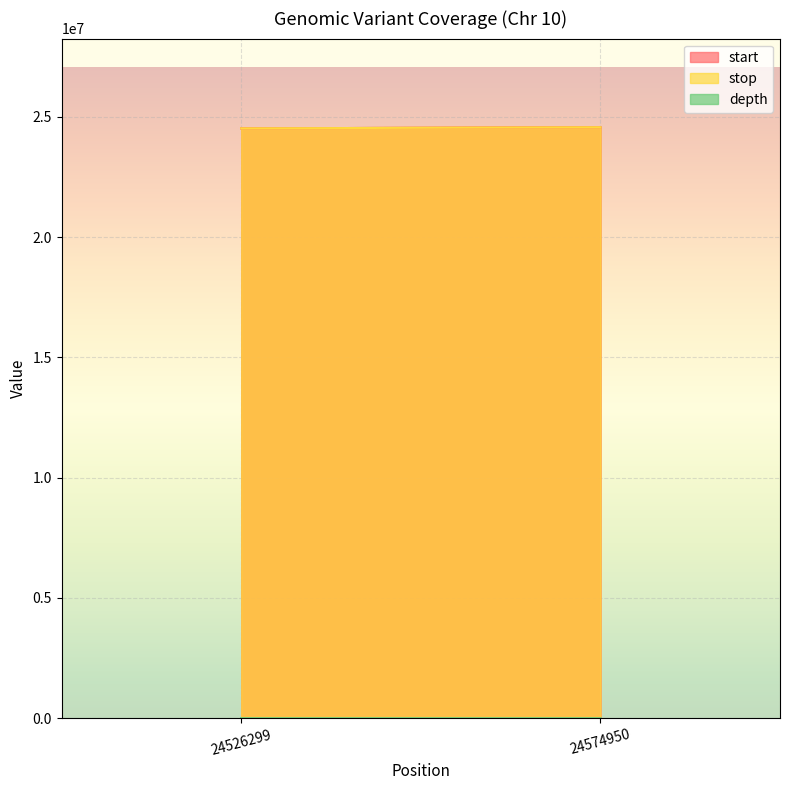

What is the smallest value displayed?

11